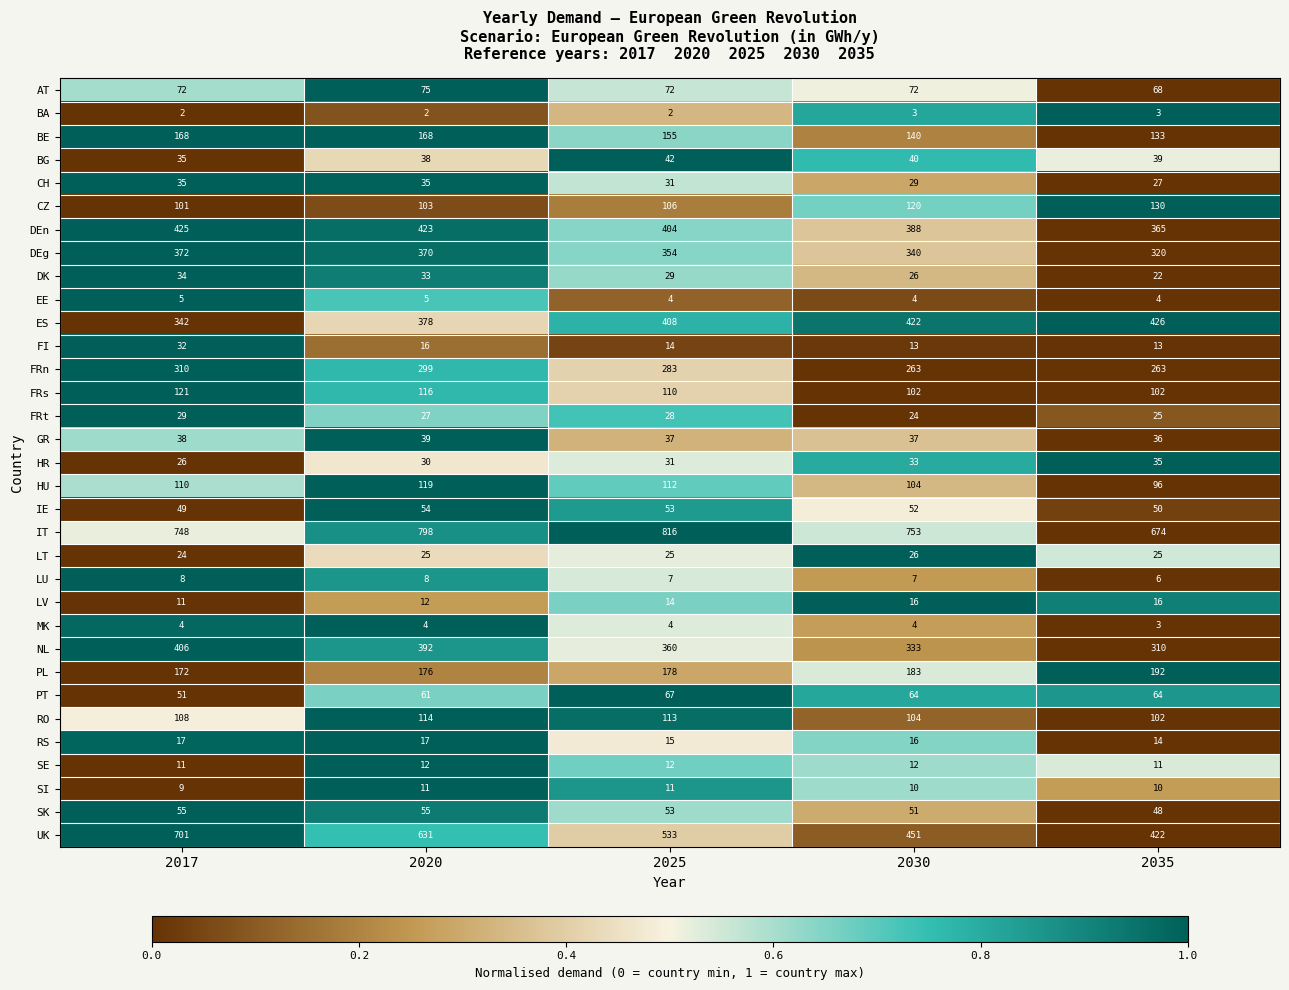

What is the sum of all FRt values?

133